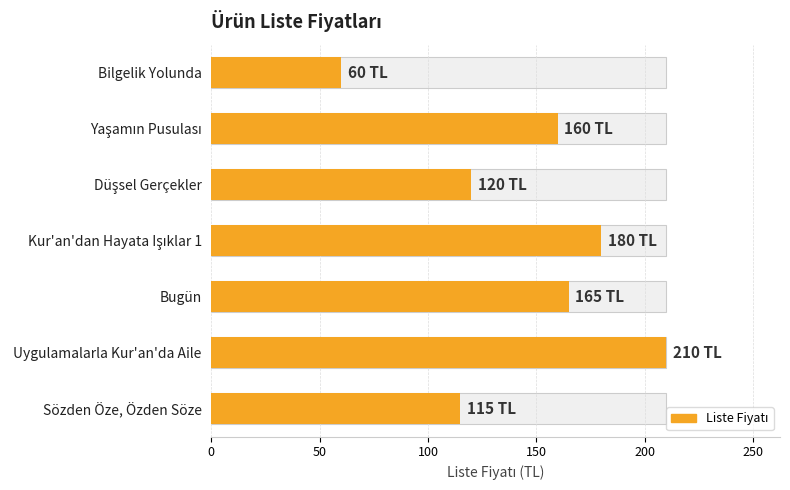

What is the value of the 3rd bar from the left?

120